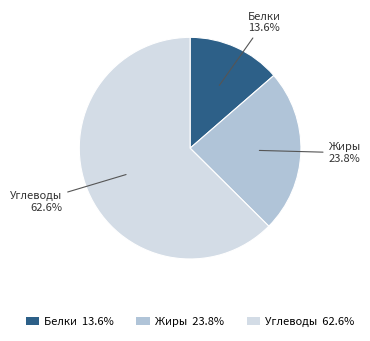

To the nearest percent, what portion does Белки represent?

14%